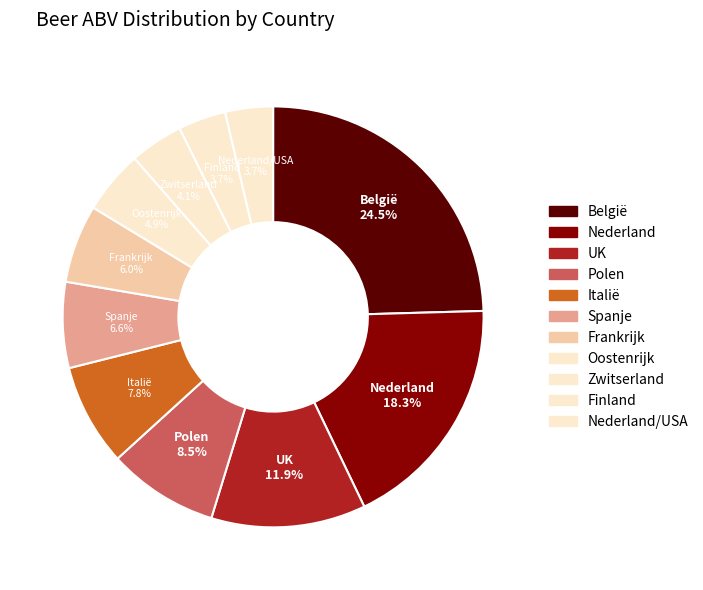

Count the number of slices in the pie.

11